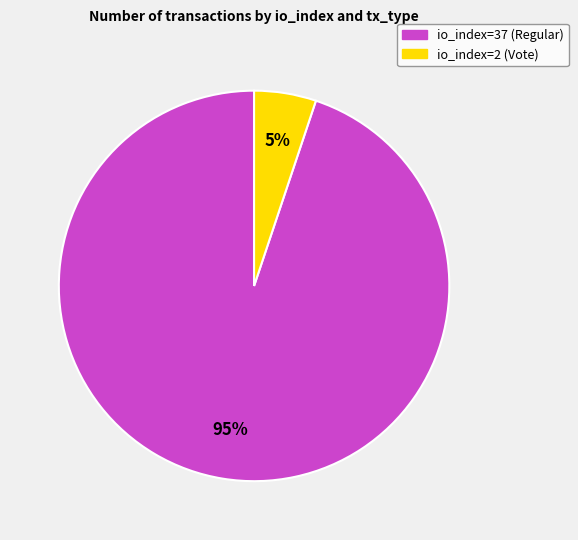

Which category has the smallest portion of the pie?

io_index=2 (Vote)